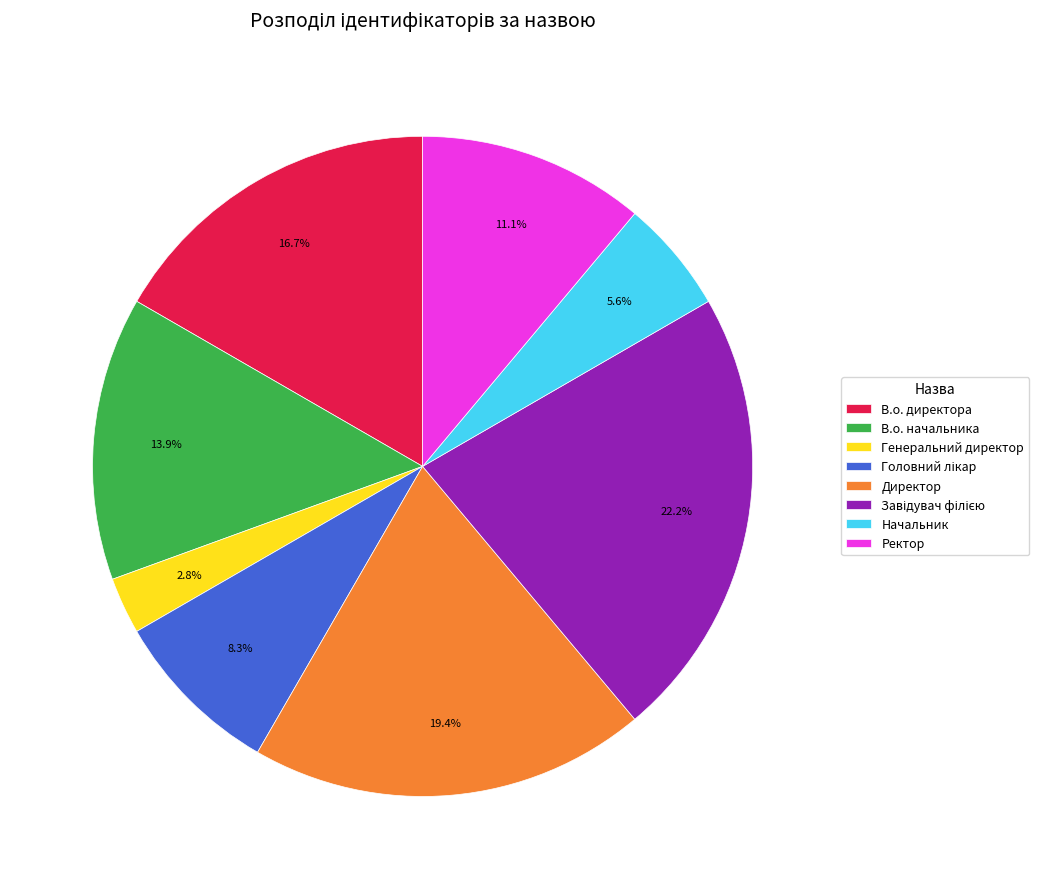

Is there any slice that represents more than half of the pie?

No